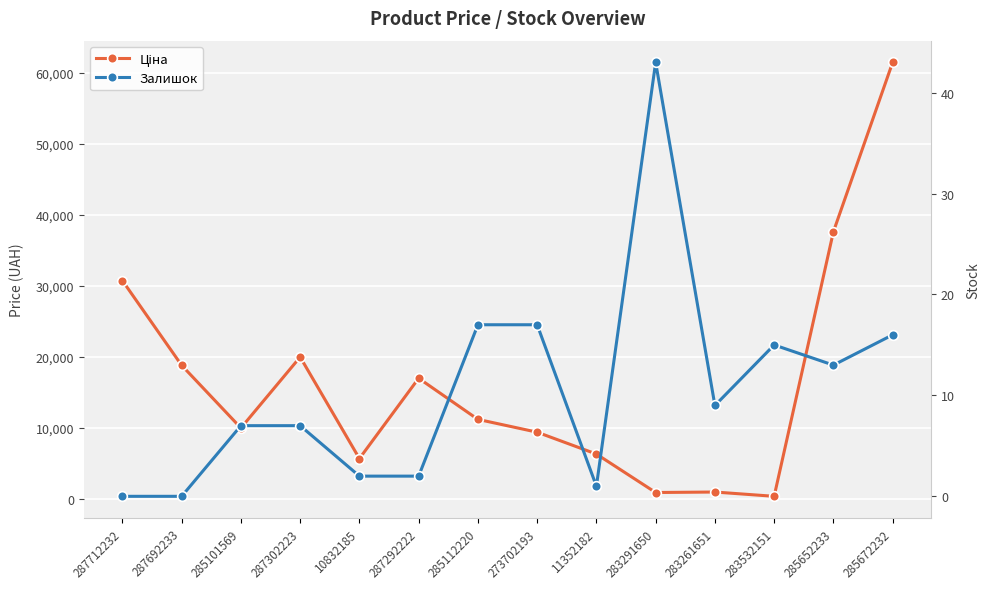

How many data points does each series have?

14